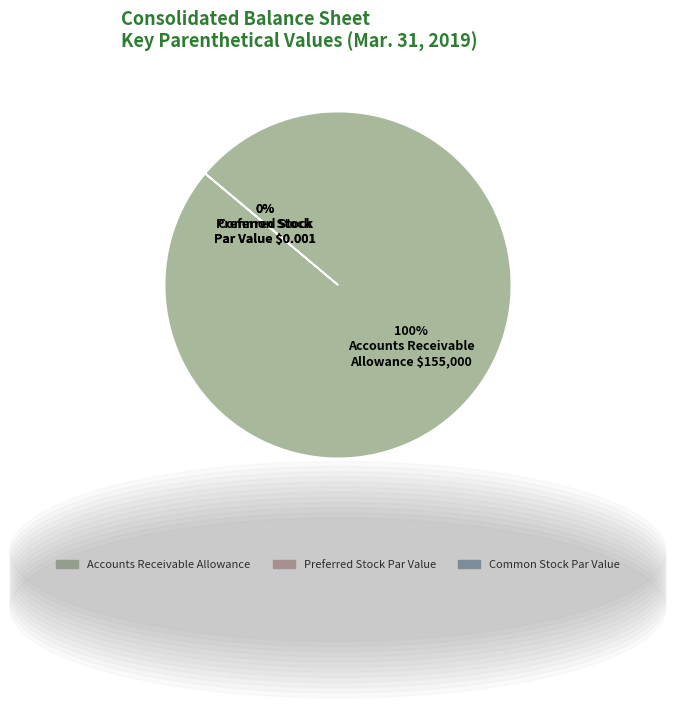

Is there any slice that represents more than half of the pie?

Yes